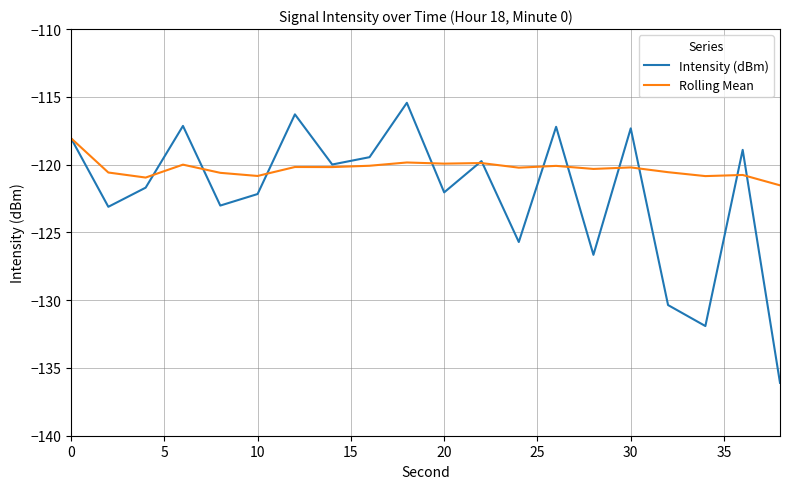

Which series has the widest spread of values?

Intensity (dBm)